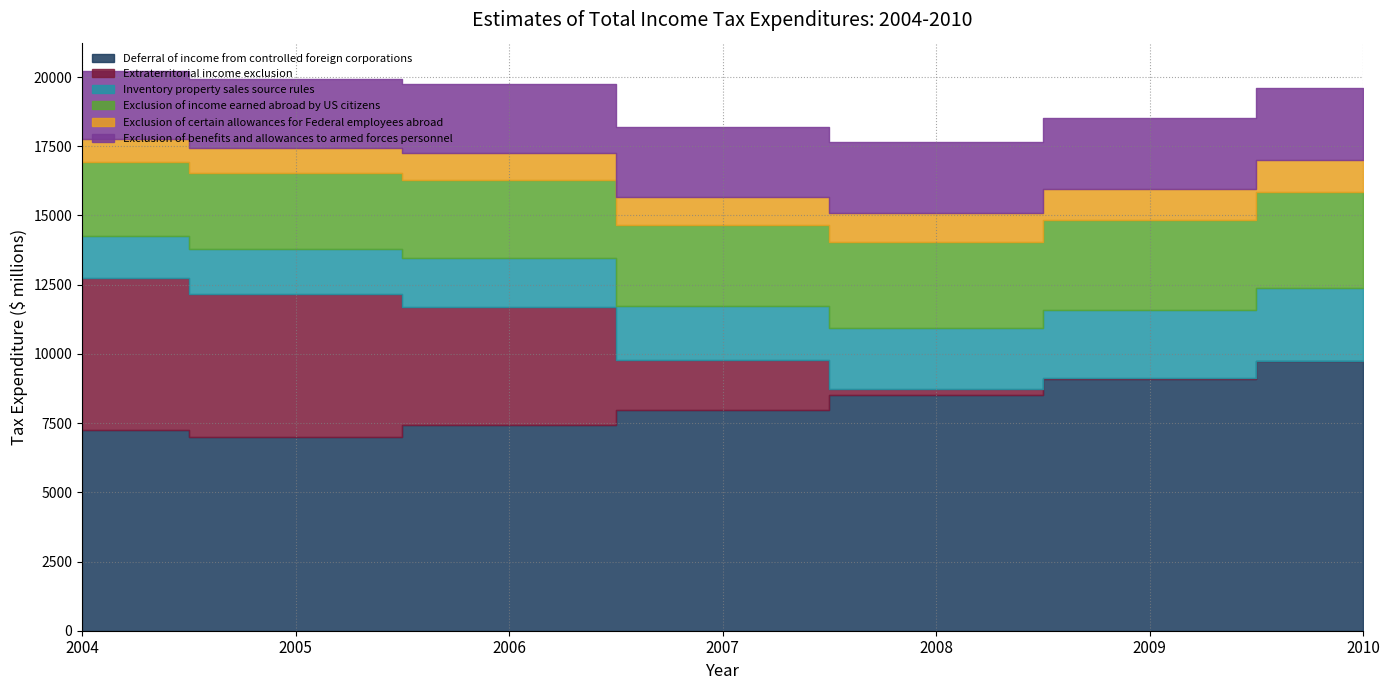

What is the difference between the highest and lowest values at 2009?

9060